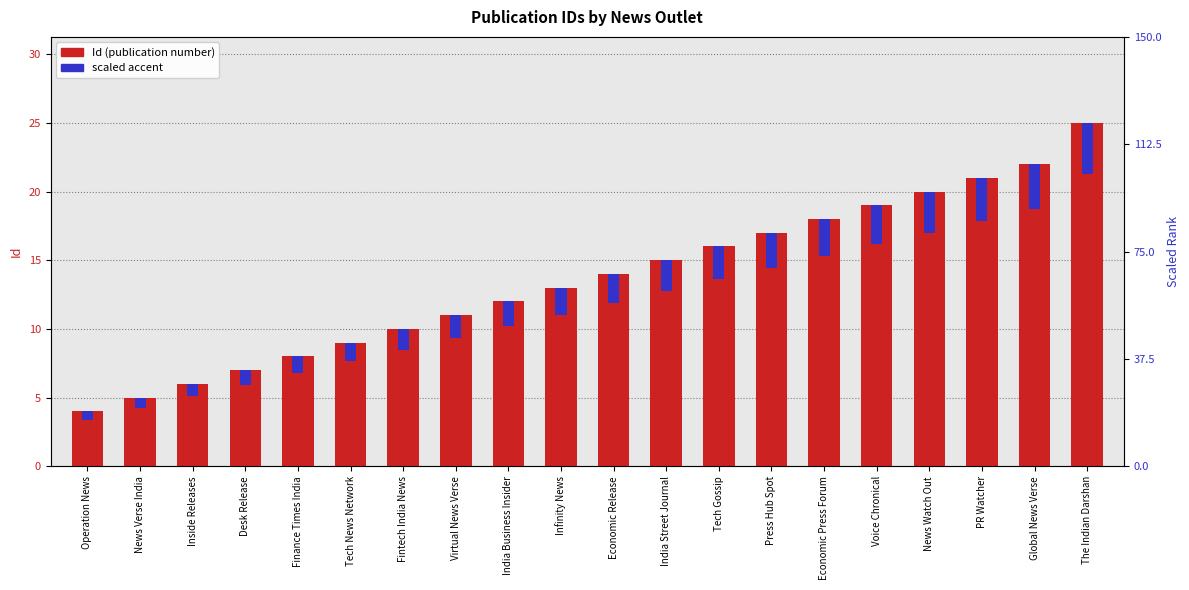

Rank the categories by value from lowest to highest.

Operation News, News Verse India, Inside Releases, Desk Release, Finance Times India, Tech News Network, Fintech India News, Virtual News Verse, India Business Insider, Infinity News, Economic Release, India Street Journal, Tech Gossip, Press Hub Spot, Economic Press Forum, Voice Chronical, News Watch Out, PR Watcher, Global News Verse, The Indian Darshan